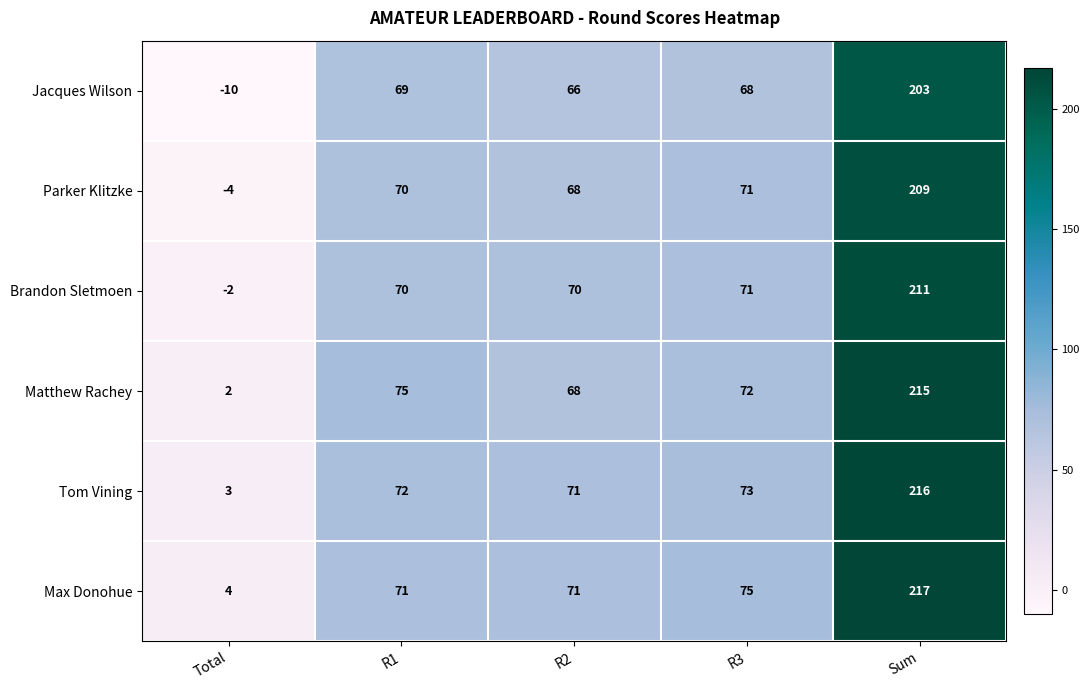

Reading right to left, list all the values displayed in this chart.

Jacques Wilson: Sum=203	R3=68	R2=66	R1=69	Total=-10
Parker Klitzke: Sum=209	R3=71	R2=68	R1=70	Total=-4
Brandon Sletmoen: Sum=211	R3=71	R2=70	R1=70	Total=-2
Matthew Rachey: Sum=215	R3=72	R2=68	R1=75	Total=2
Tom Vining: Sum=216	R3=73	R2=71	R1=72	Total=3
Max Donohue: Sum=217	R3=75	R2=71	R1=71	Total=4